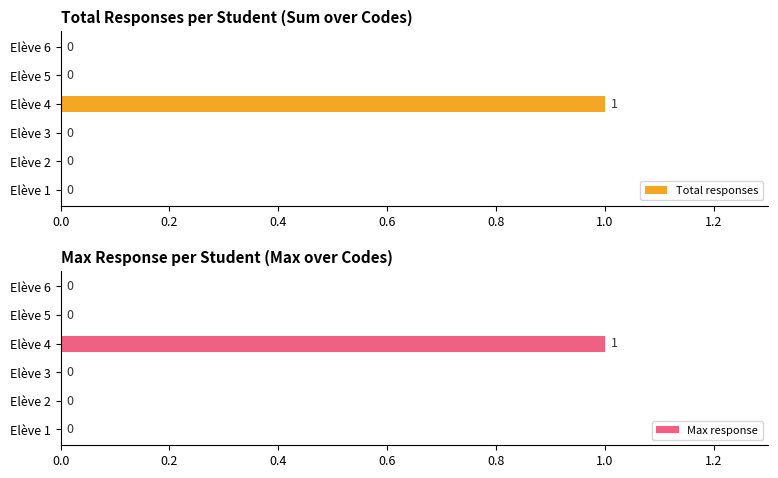

Are the bars grouped side by side (vs. stacked)?

Yes